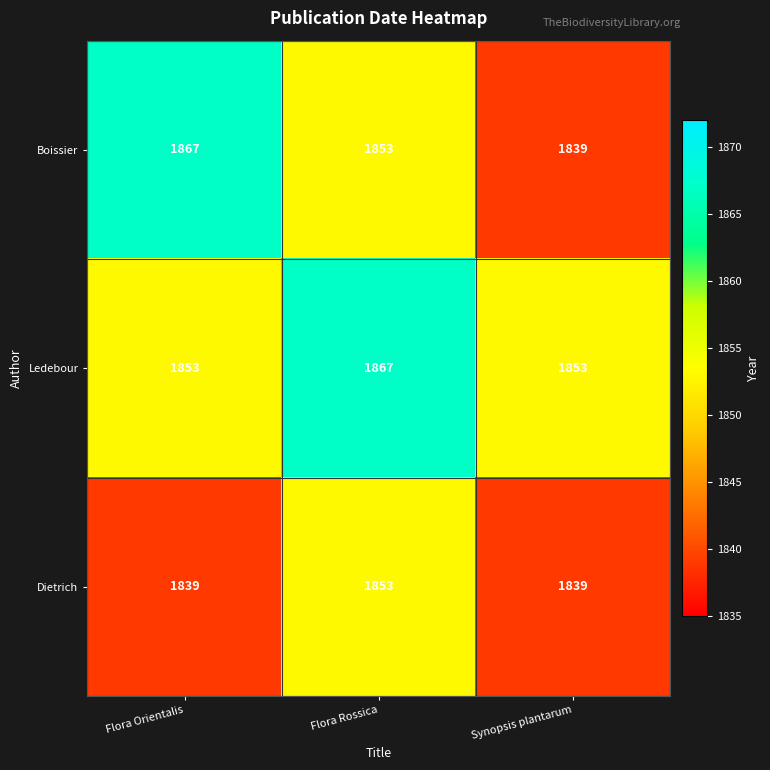

List the series in order of their overall mean, lowest first.

Dietrich, Boissier, Ledebour